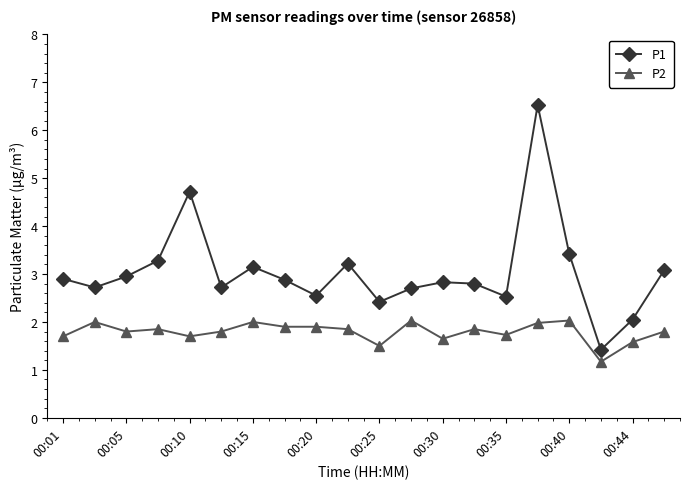

List the series in order of their peak value, lowest first.

P2, P1